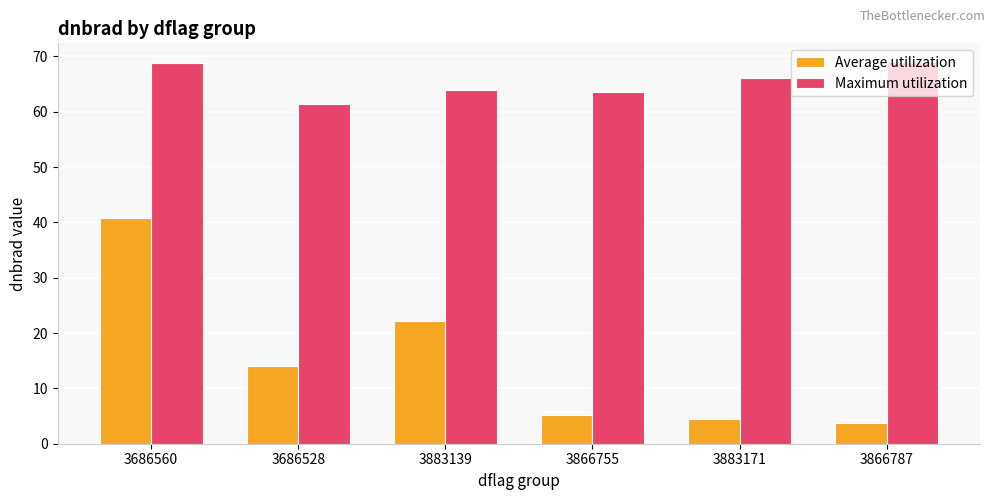

True or false: Maximum utilization has a value of 25.8 at 3866787.

False